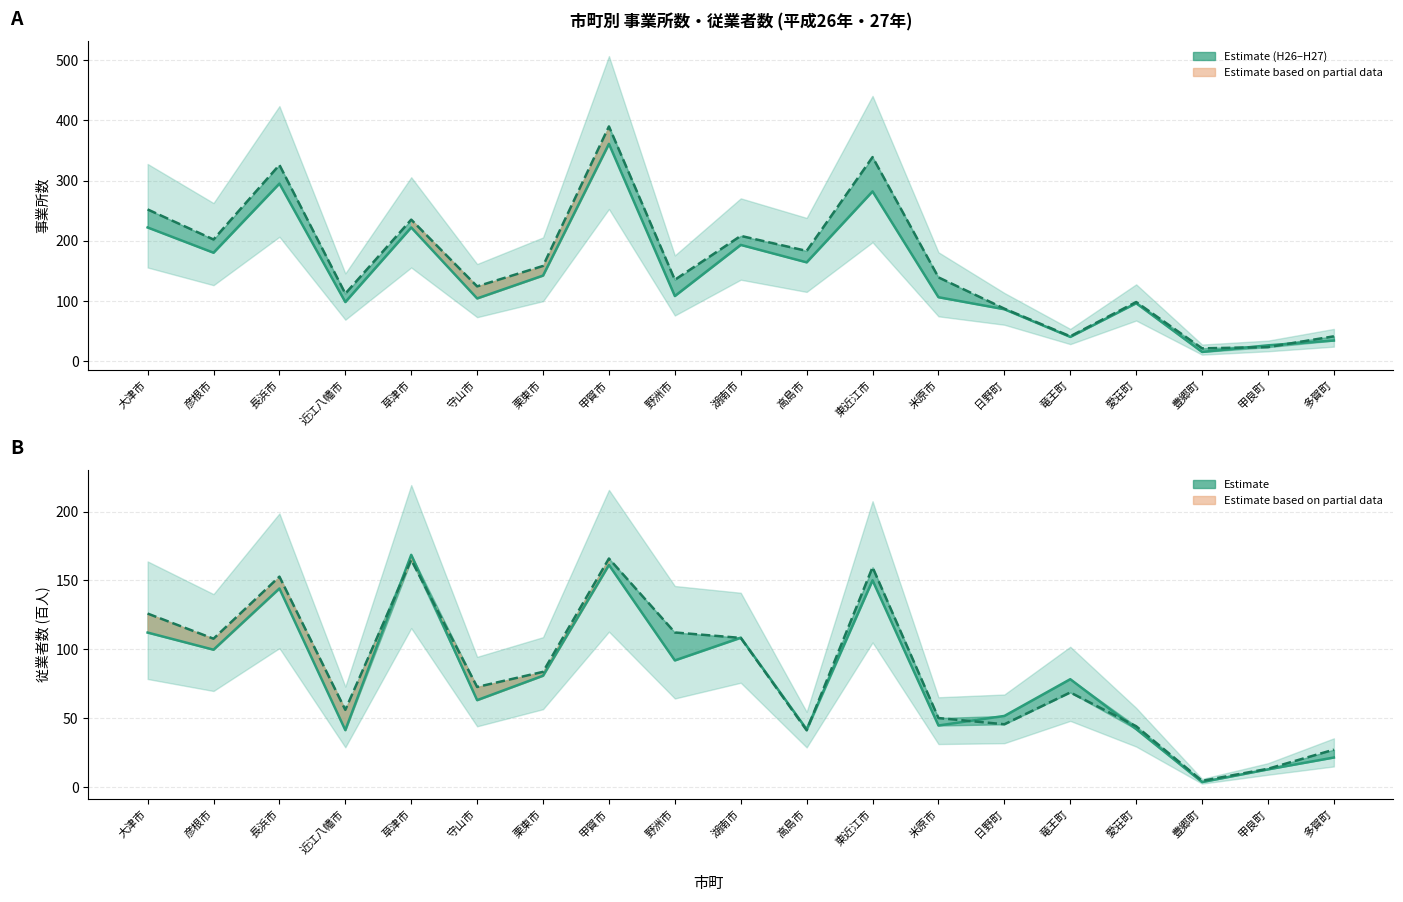

What is the sum of all 事業所数 H26 values?

2774.0